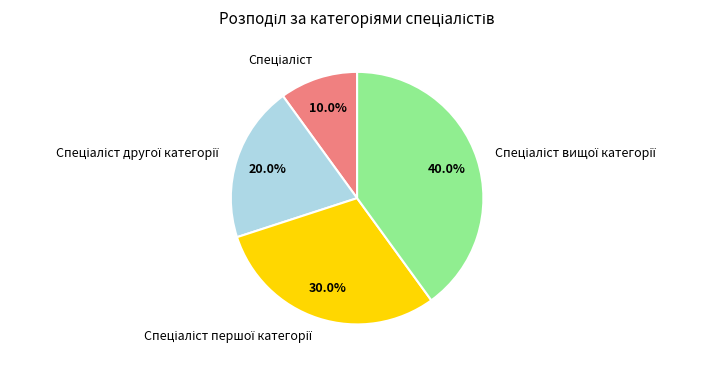

Is there a majority slice in this chart?

No